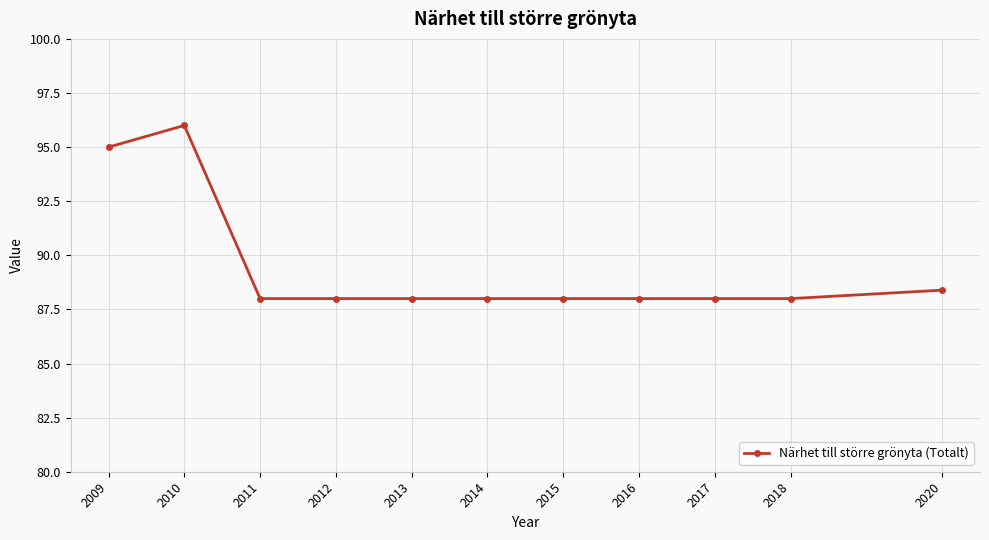

Count the number of categories in the chart.

11